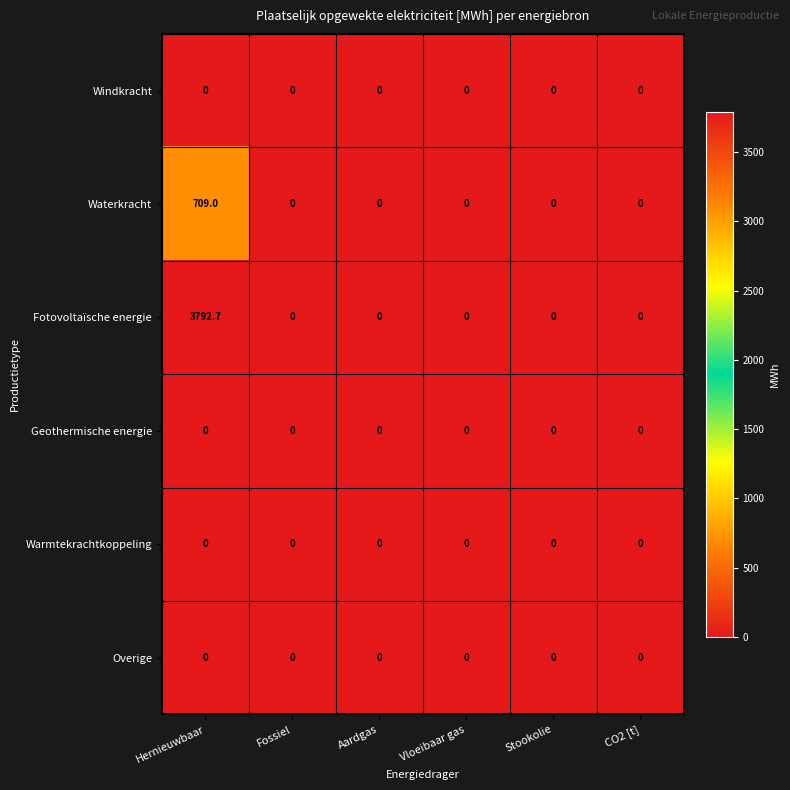

Between Hernieuwbaar and Aardgas, which series saw the biggest shift?

Fotovoltaïsche energie